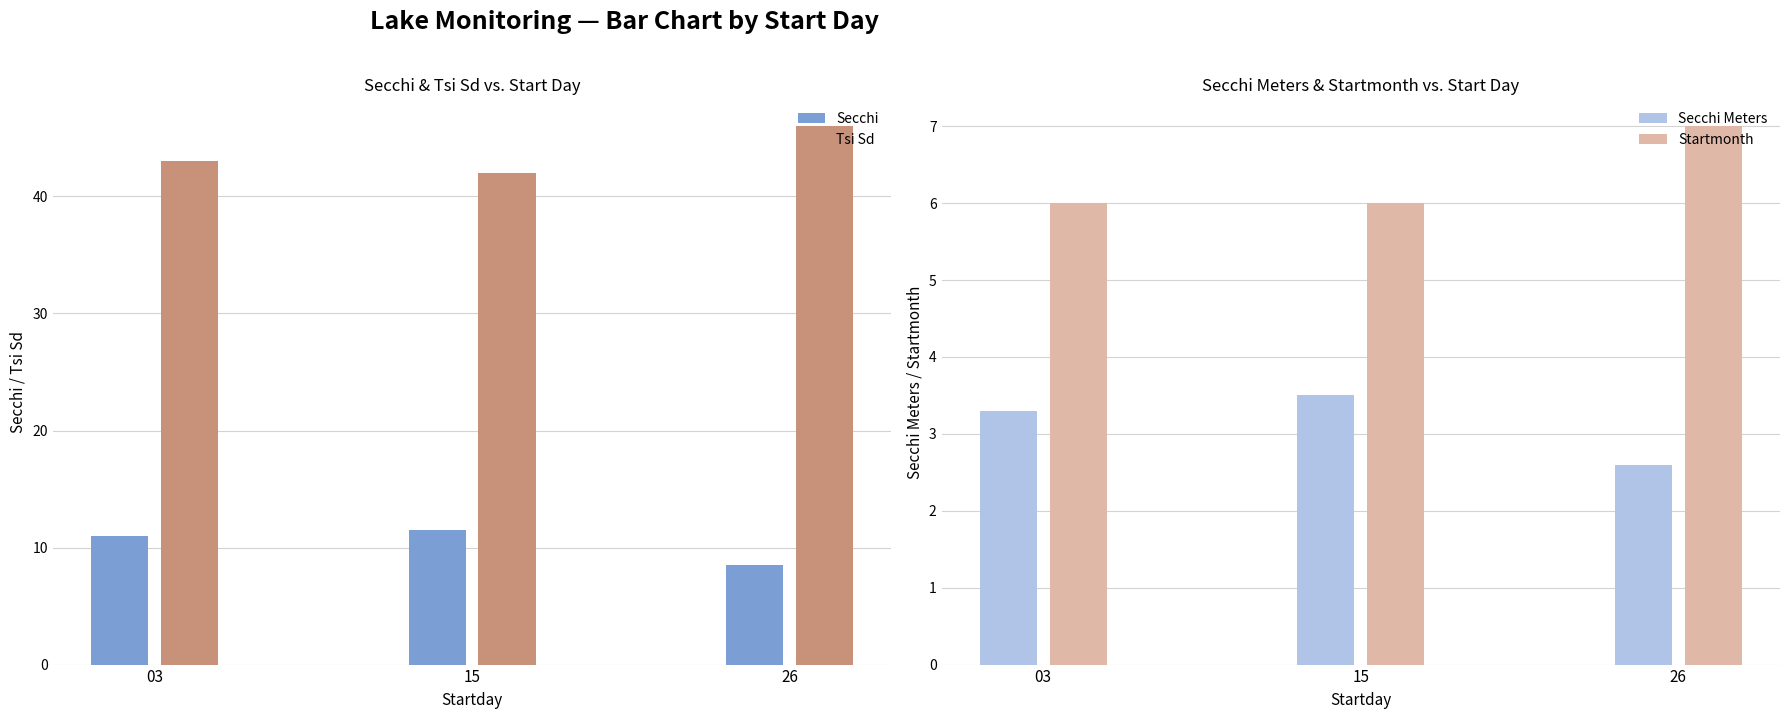

Reading left to right, what are all the values shown in this chart?

Secchi: 03=11.0	15=11.5	26=8.5
Tsi Sd: 03=43.0	15=42.0	26=46.0
Secchi Meters: 03=3.3	15=3.5	26=2.6
Startmonth: 03=6.0	15=6.0	26=7.0